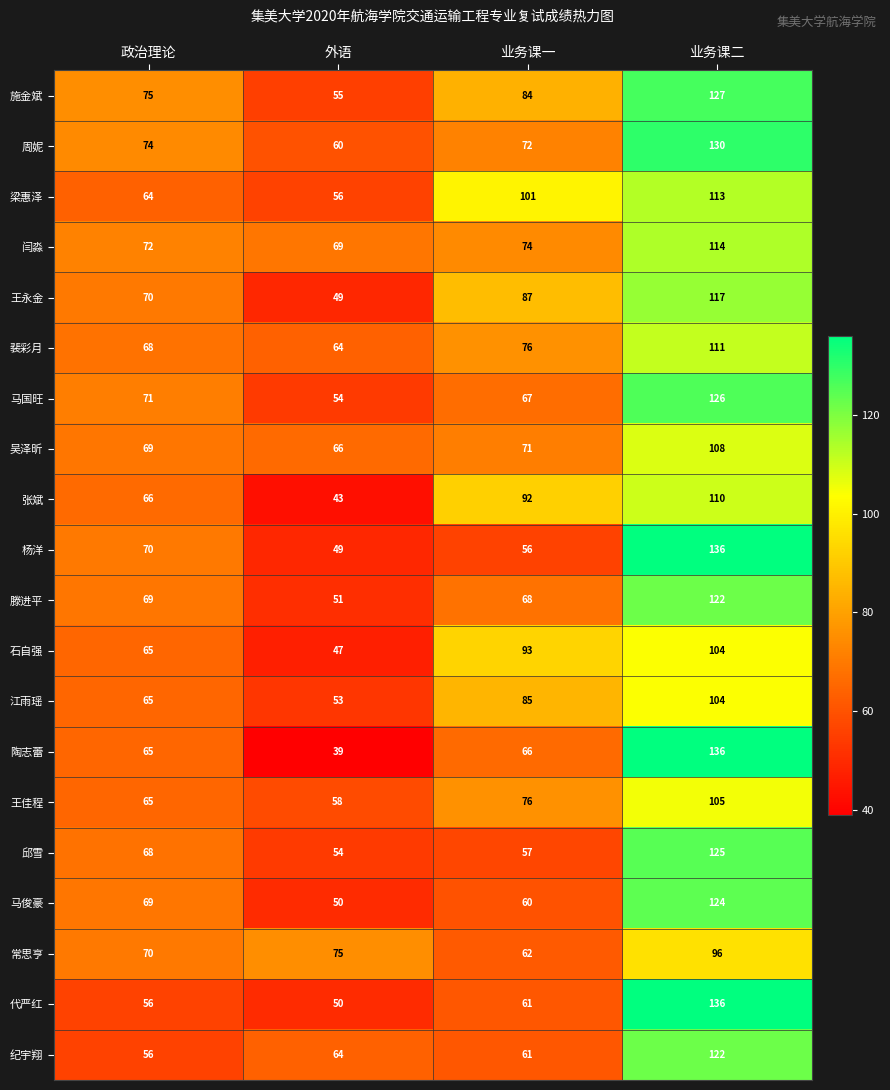

Which label corresponds to the smallest value in the chart?

外语